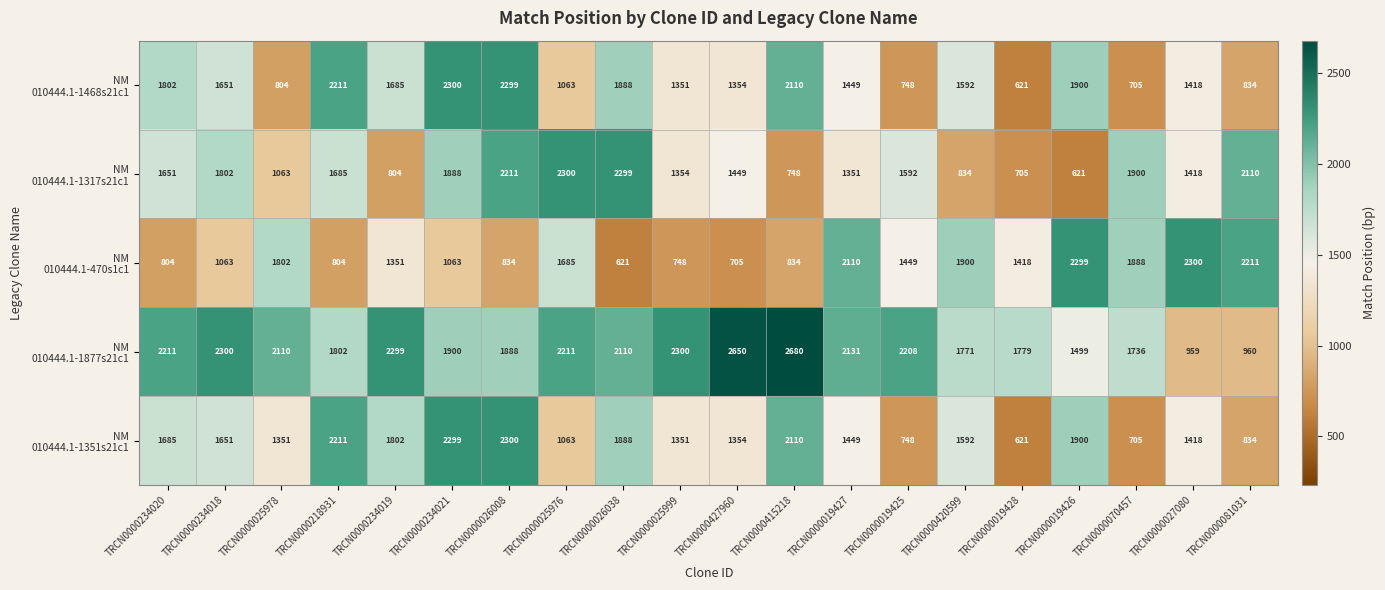

What is the spread (max minus min) of values at TRCN0000234020?

1407